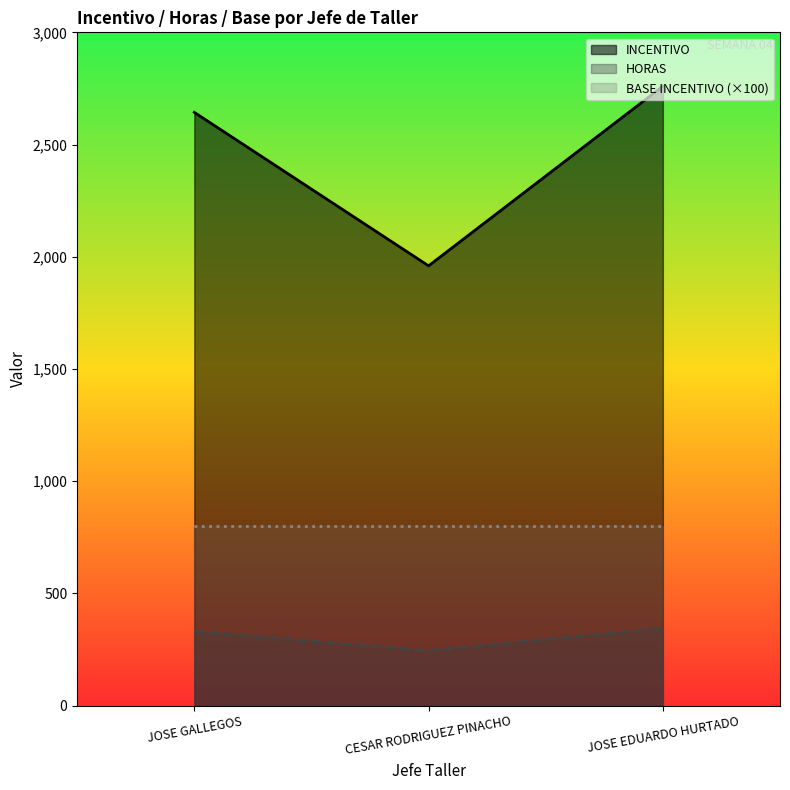

What is the smallest value displayed?

245.0